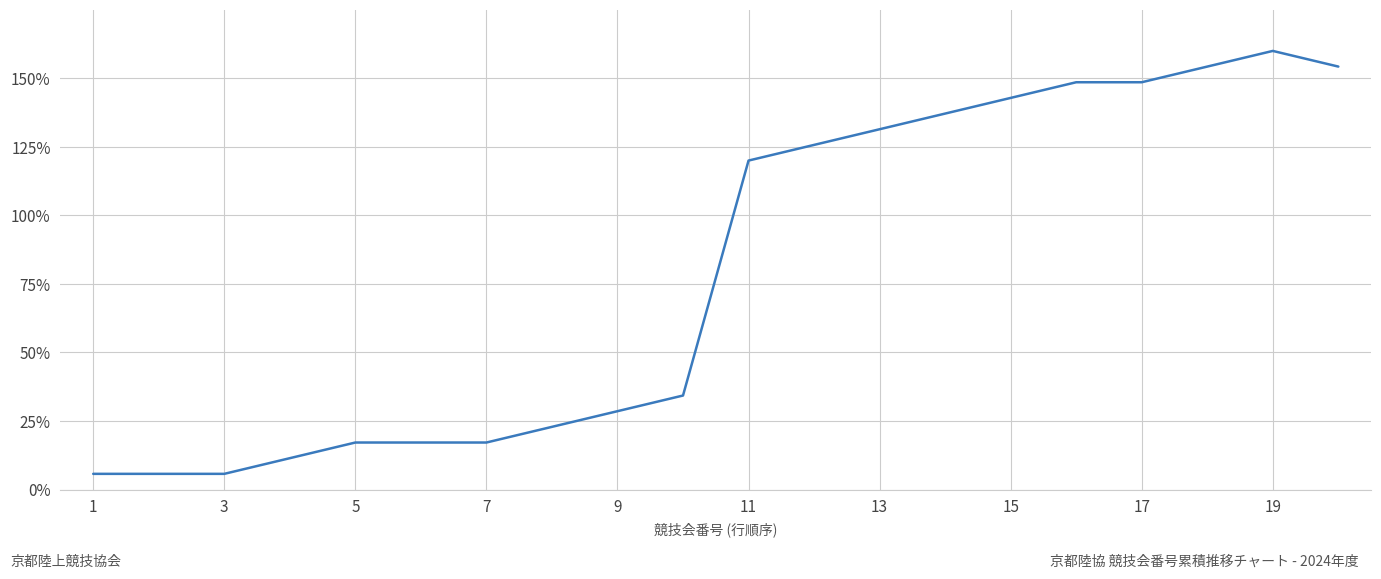

What is the smallest value displayed?

5.7